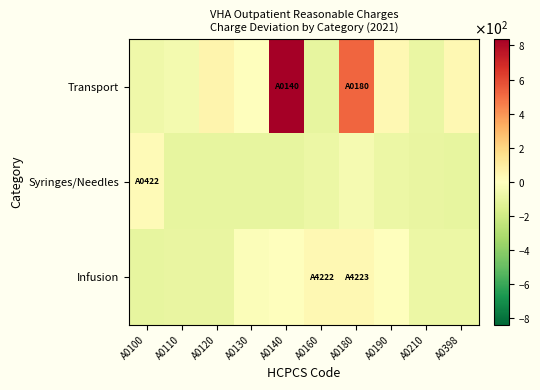

Rank the series by their maximum value, from highest to lowest.

Transport, Infusion, Syringes/Needles